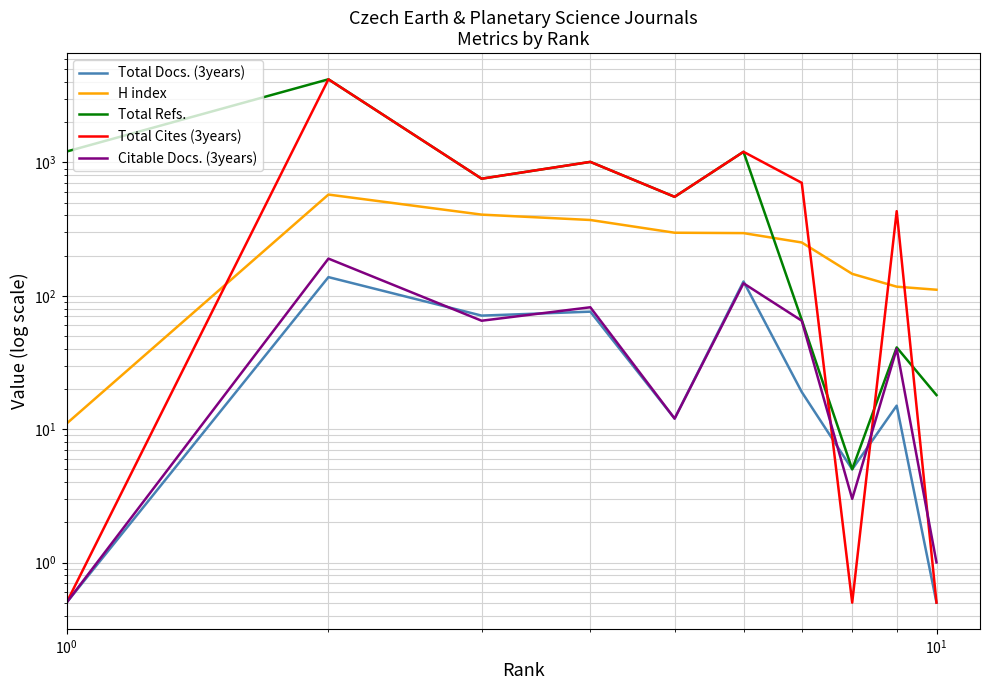

Is it true that Total Cites (3years) equals 718.5 at 5?

False